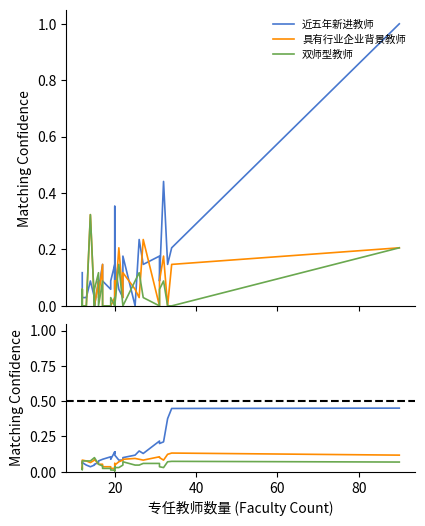

The value of 双师型教师 at 40 is 0.1. True or false?

True